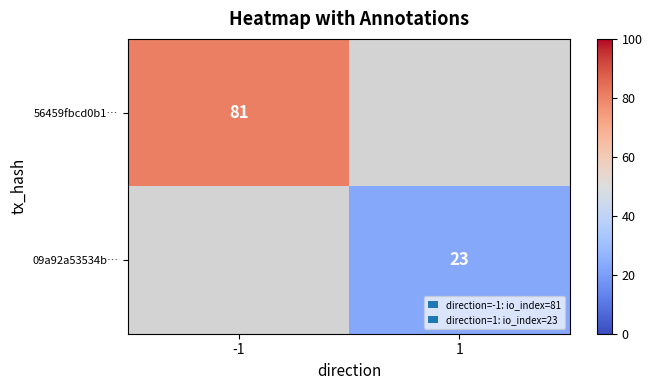

The value of 09a92a53534b… at 1 is 23. True or false?

True